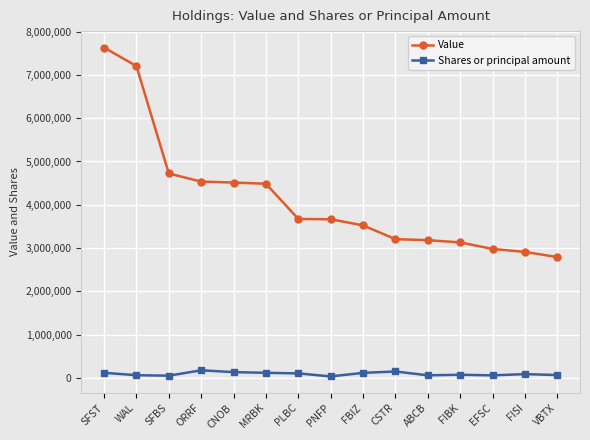

True or false: Value and Shares or principal amount intersect in this chart.

False